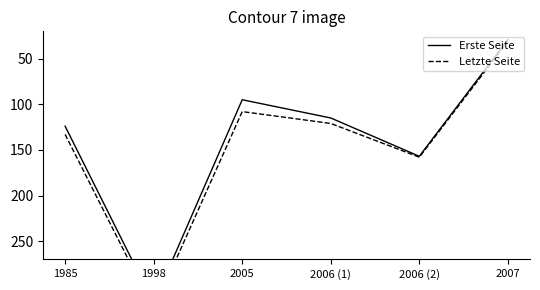

What is the label of the 6th point from the left?

2007